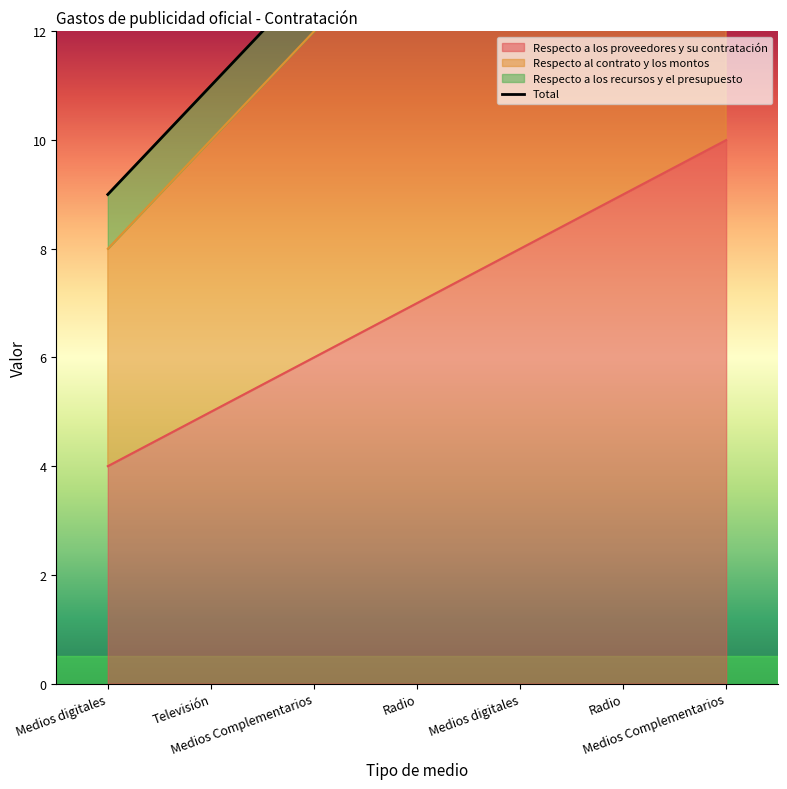

At which category does the chart reach its minimum across all series?

Medios digitales